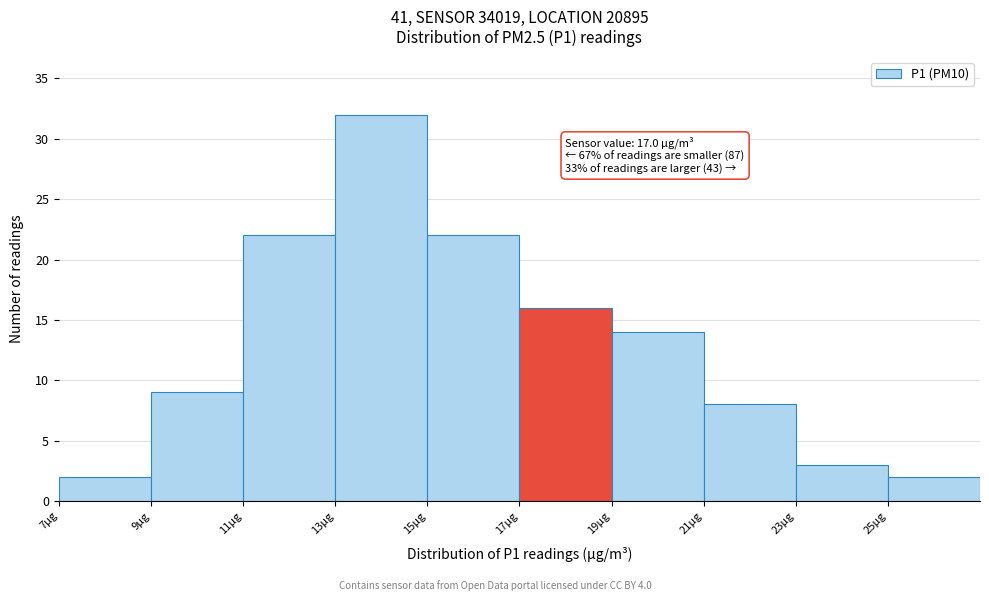

Which range on the x-axis has the tallest bar?

13 to 15